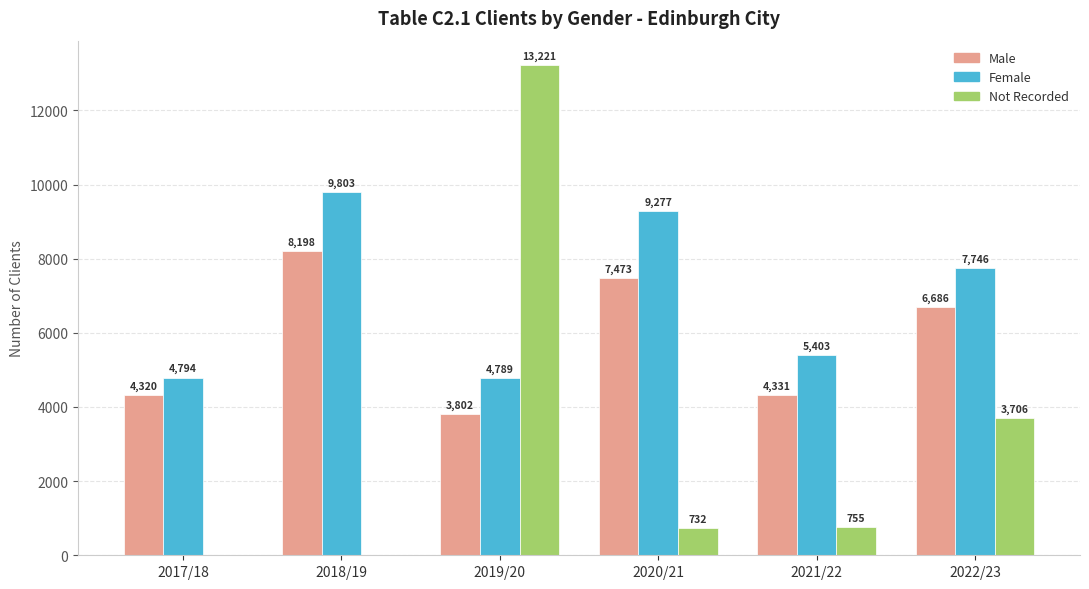

Count the number of categories in the chart.

6